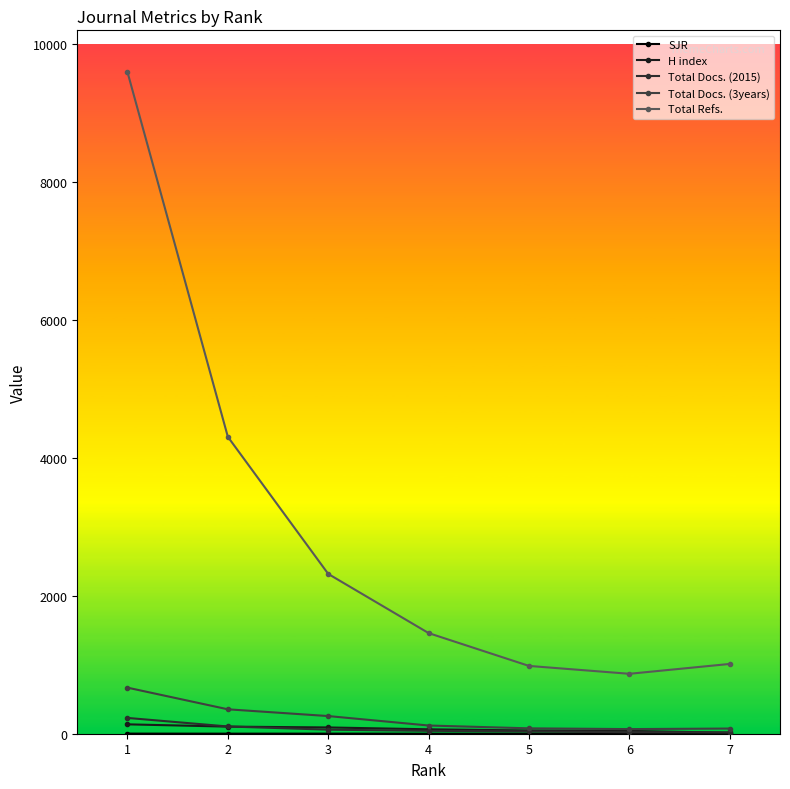

The H index series shows 41.0 at 6. True or false?

True